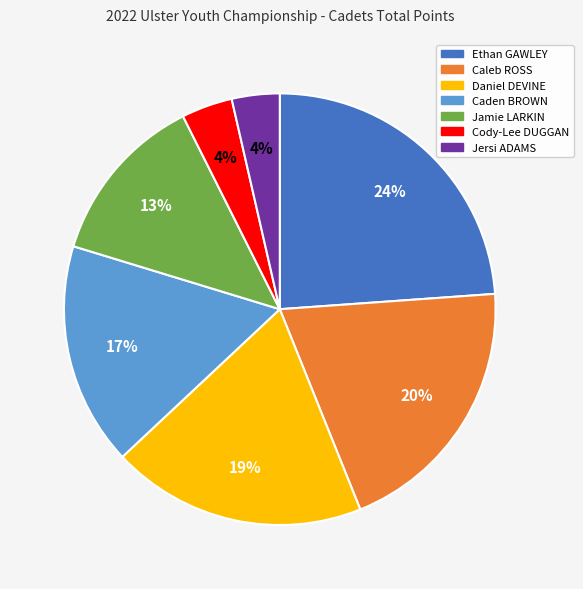

What is the largest slice in the pie chart?

Ethan GAWLEY